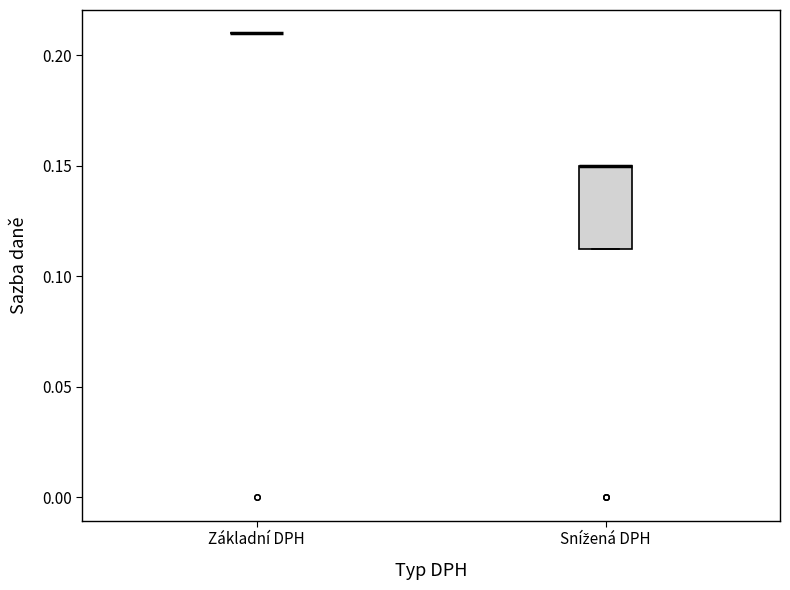

Reading left to right, transcribe this box plot: for each box, give where its median line is, the range the box spans, and where its two whiskers end, as read against the y-axis. The values are not printed on the chart, so give them approximately, as read against the axis.

Základní DPH: box collapsed to a line at 0.210, whiskers 0.210 to 0.210
Snížená DPH: median 0.150 (drawn on the box's upper edge), box 0.115 to 0.150, whiskers 0.115 to 0.150